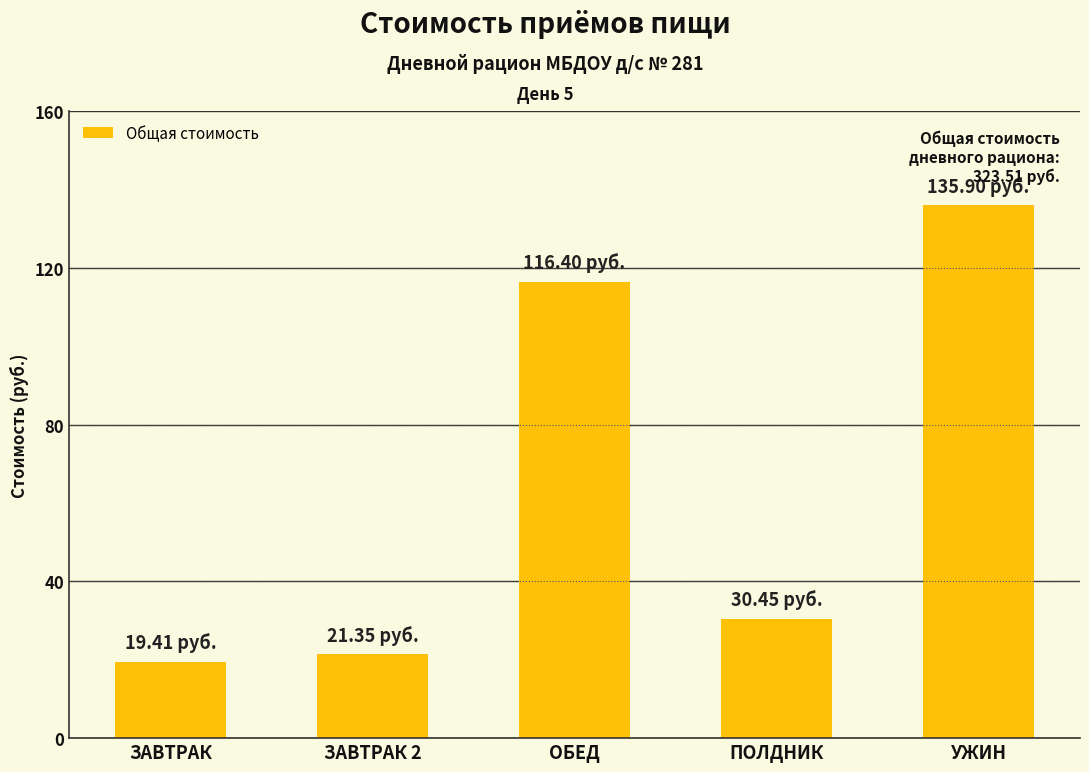

Approximately how many times larger is the value at ЗАВТРАК compared to ОБЕД?

0.2